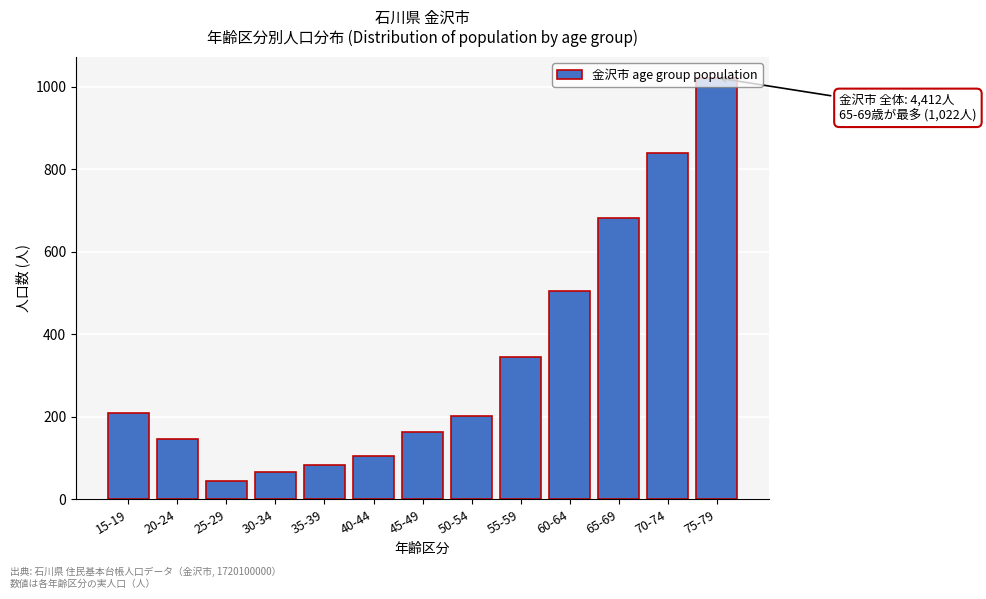

What is the label of the 10th bar from the right?

30-34